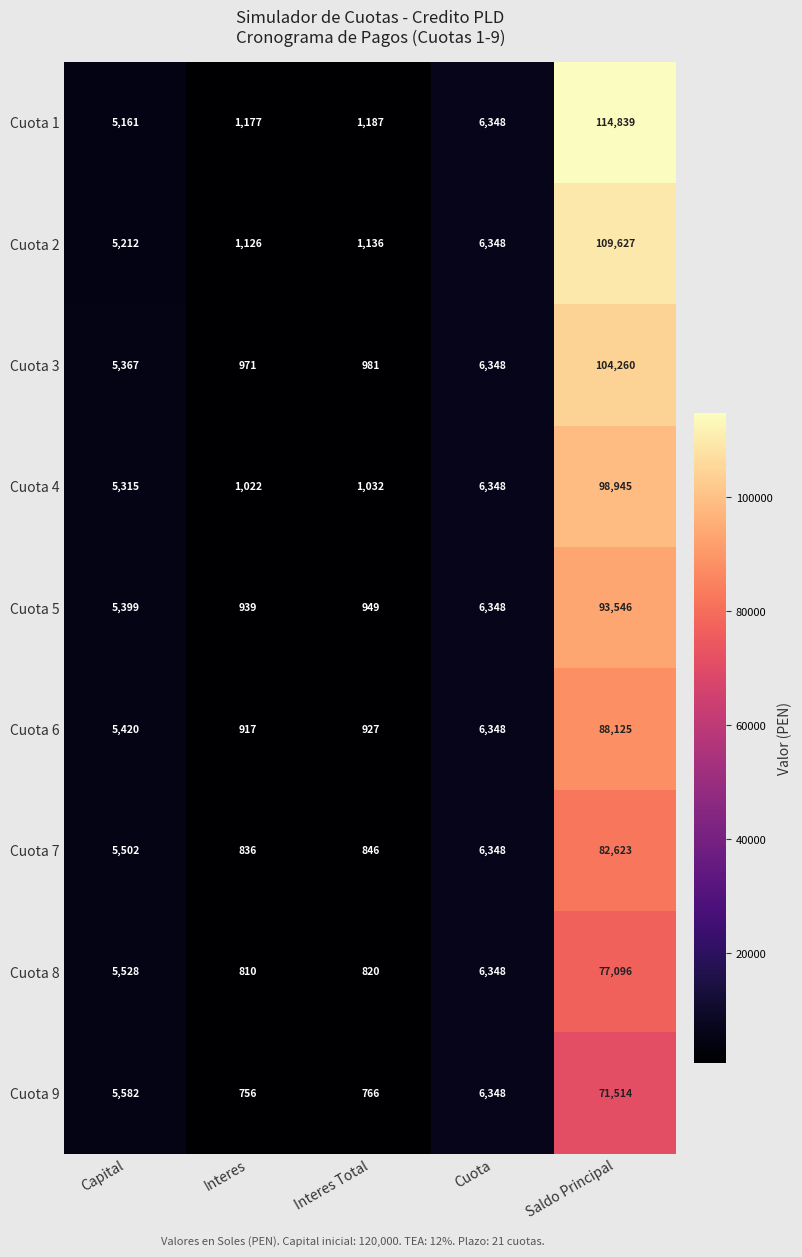

At Interes Total, list the series in order from largest to smallest.

Cuota 1, Cuota 2, Cuota 4, Cuota 3, Cuota 5, Cuota 6, Cuota 7, Cuota 8, Cuota 9